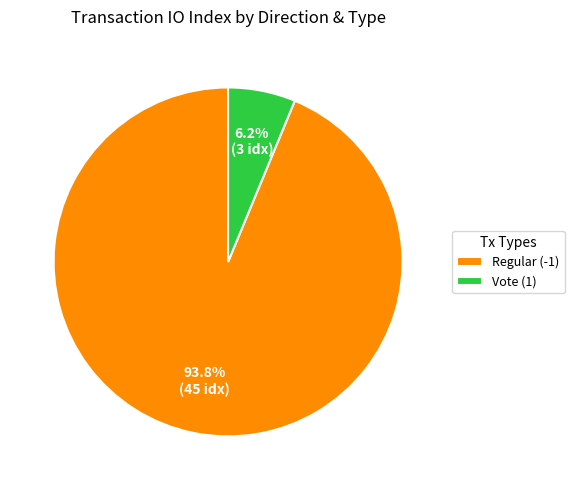

Does Regular (-1) represent more than half of the total?

Yes